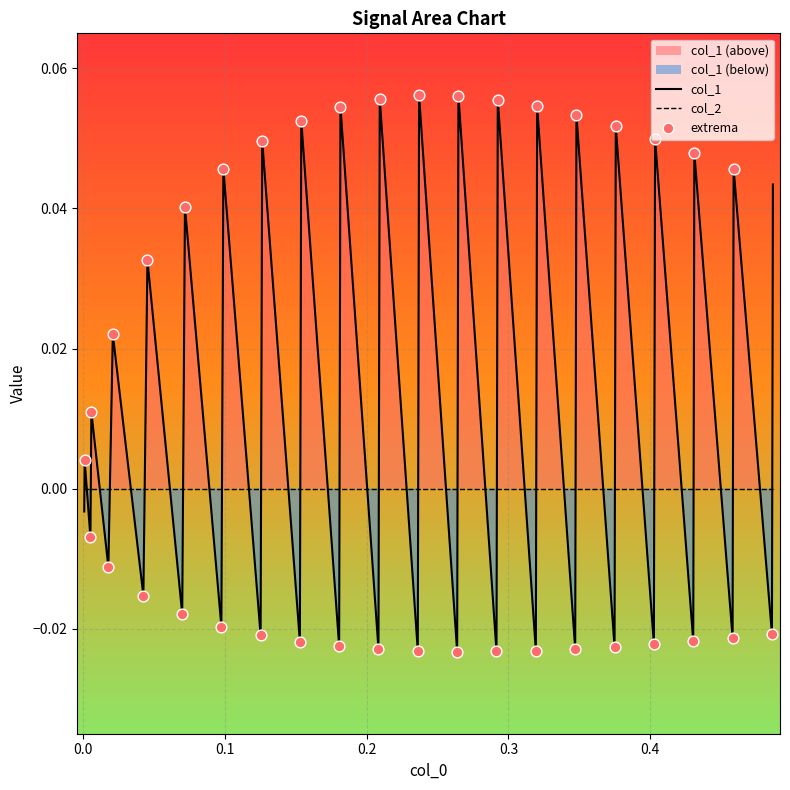

True or false: col_2 and col_1 cross at least once.

True